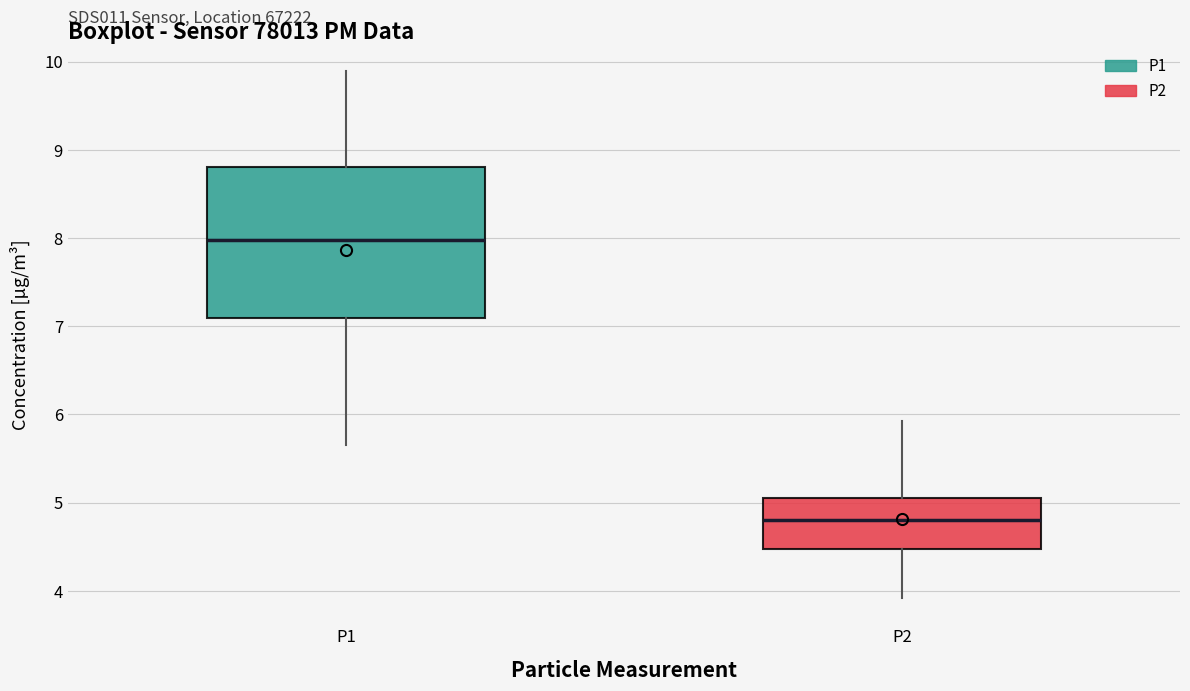

Reading left to right, transcribe this box plot: for each box, give where its median line is, the range the box spans, and where its two whiskers end, as read against the y-axis. The values are not printed on the chart, so give them approximately, as read against the axis.

P1: median 8.0, box 7.1 to 8.8, whiskers 5.7 to 9.9
P2: median 4.8, box 4.5 to 5.1, whiskers 3.9 to 5.9